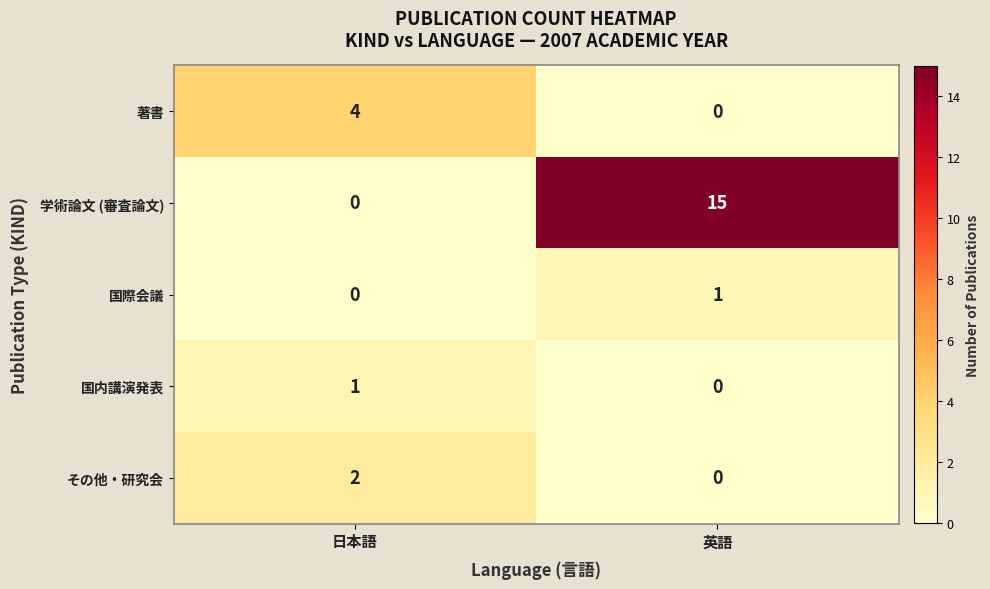

True or false: 国内講演発表 has a value of -1 at 英語.

False